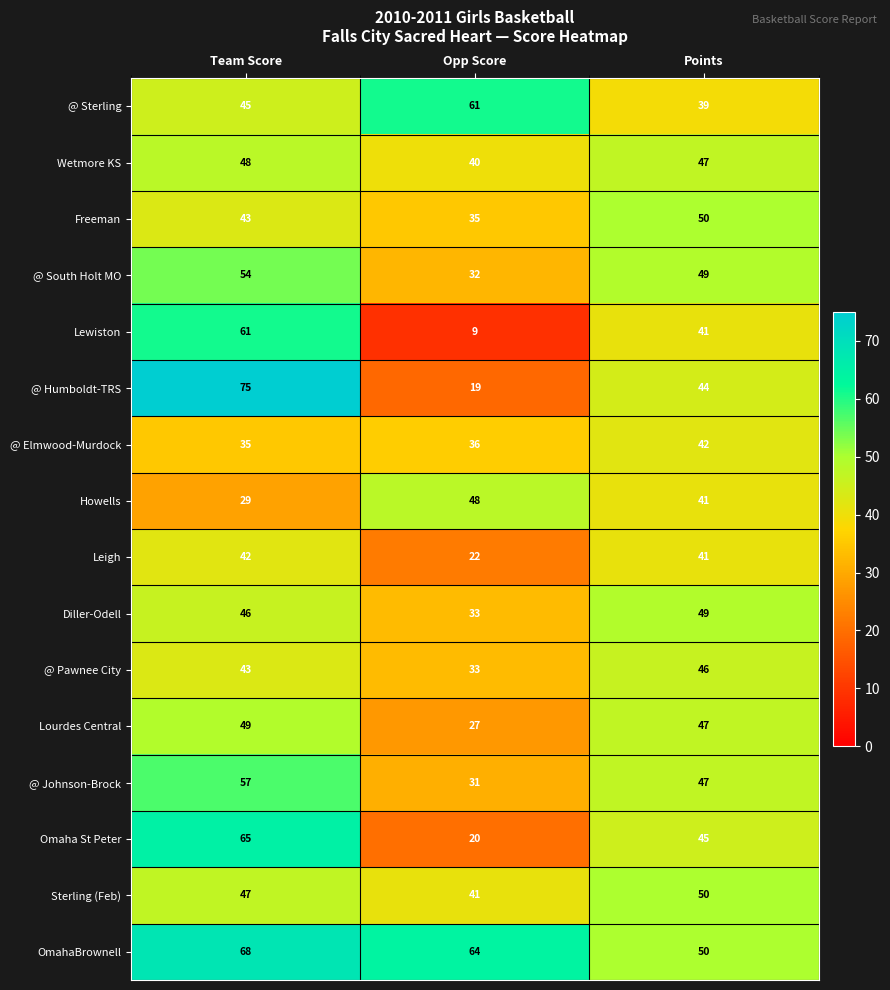

Which label corresponds to the smallest value in the chart?

Opp Score